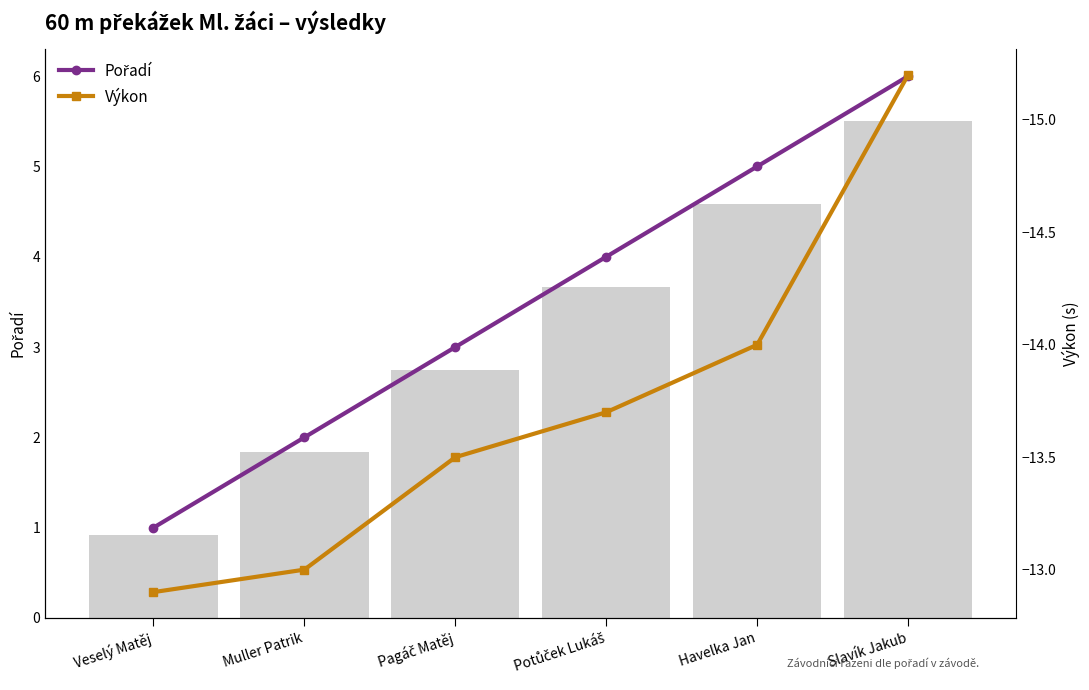

What is the value of the Pořadí bar at the 5th from the left?

5.0